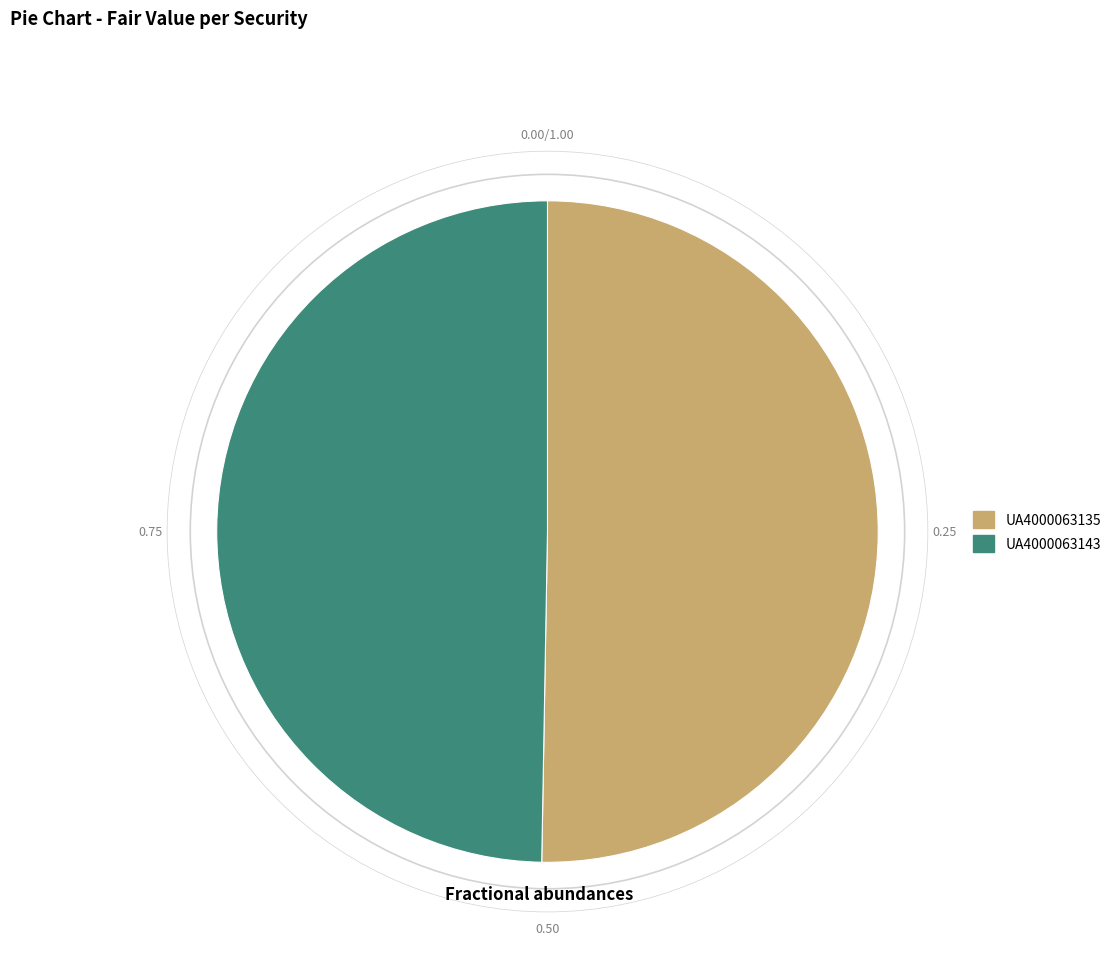

Combined, do UA4000063143 and UA4000063135 account for over 50%?

Yes